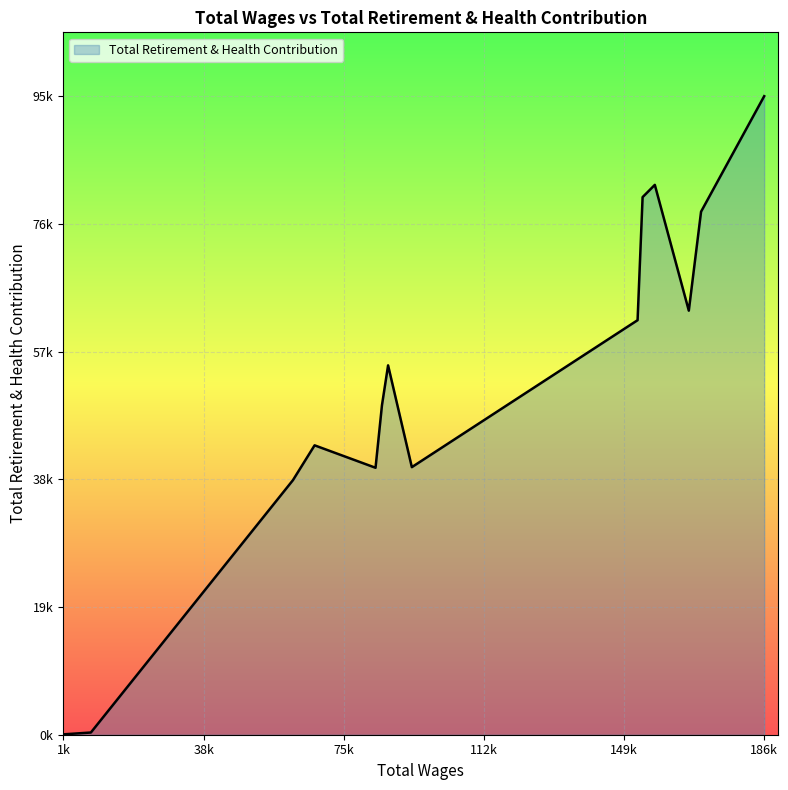

Does the chart display data point markers on the line(s)?

No